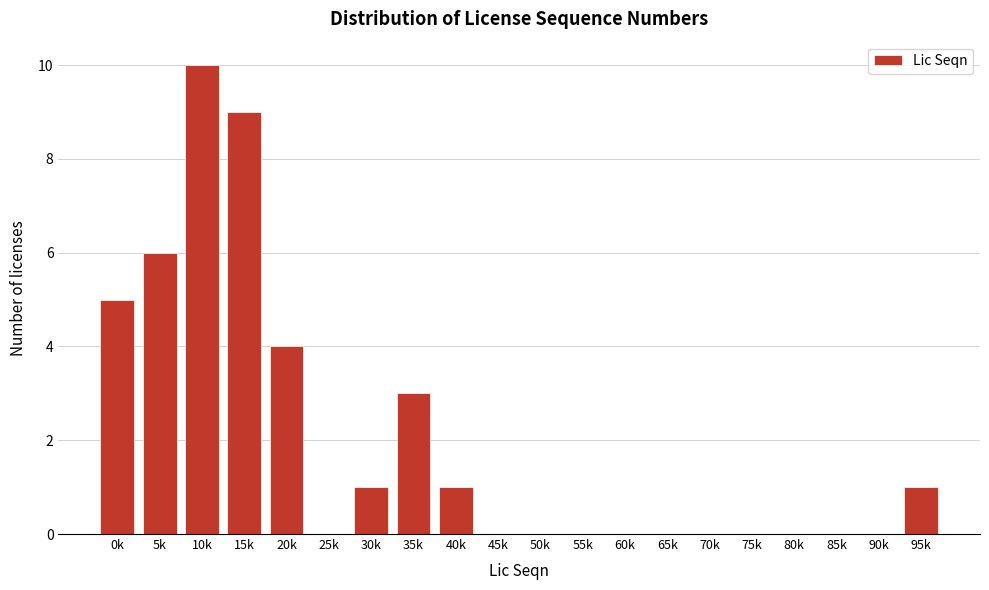

Reading left to right, extract all data points from this chart.

0k=5	5k=6	10k=10	15k=9	20k=4	25k=0	30k=1	35k=3	40k=1	45k=0	50k=0	55k=0	60k=0	65k=0	70k=0	75k=0	80k=0	85k=0	90k=0	95k=1